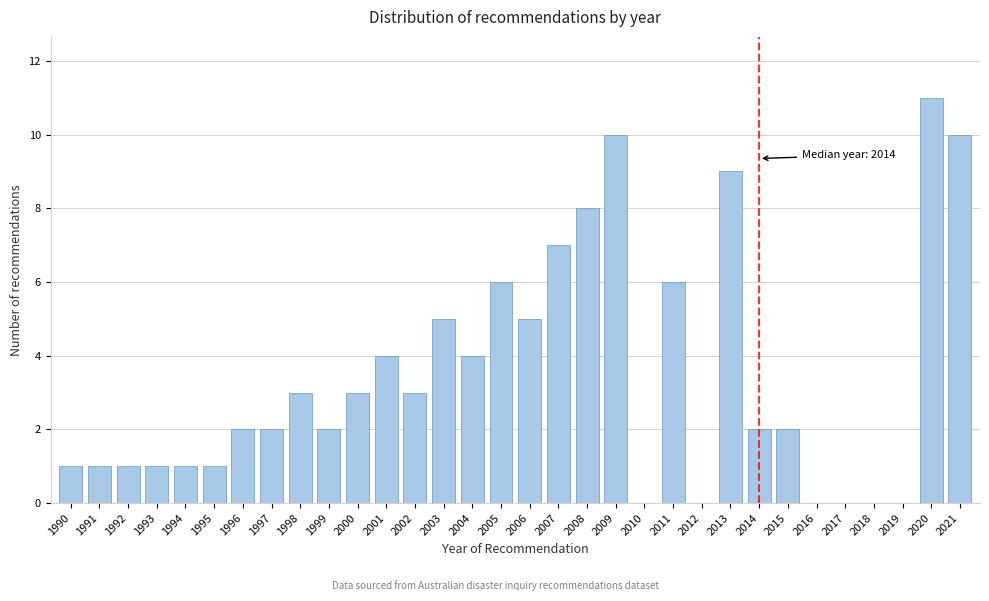

What is the sum of the values at 2015 and 1994?

3